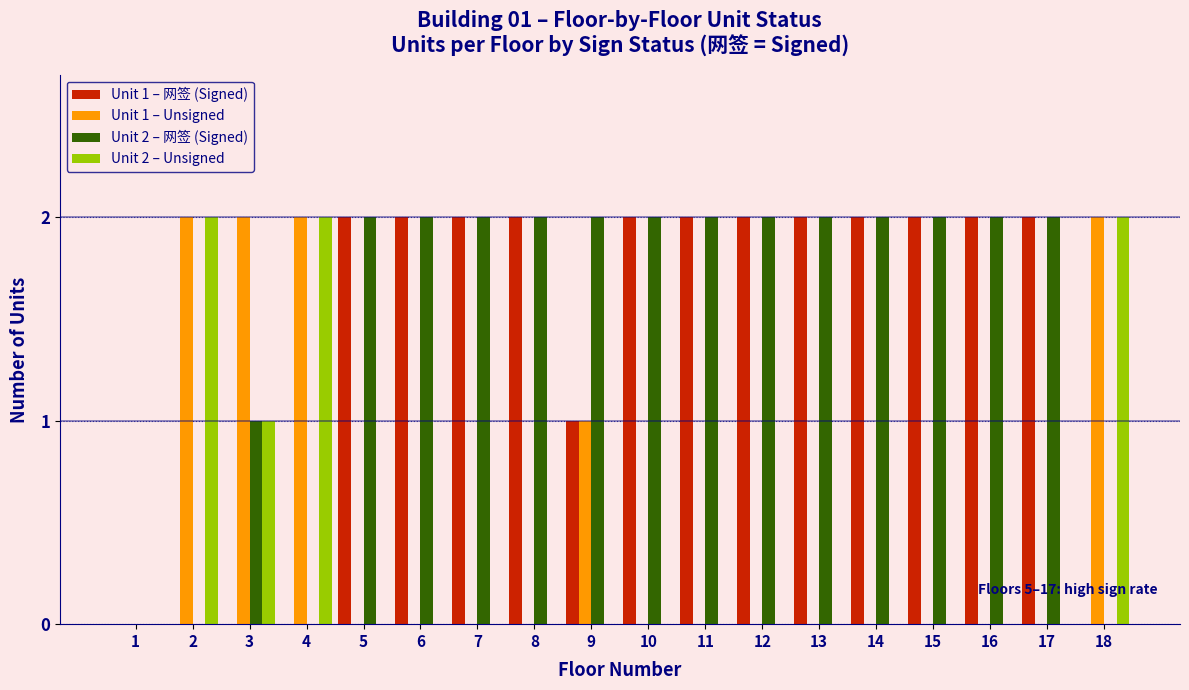

What is the total value across all series at 5?

4